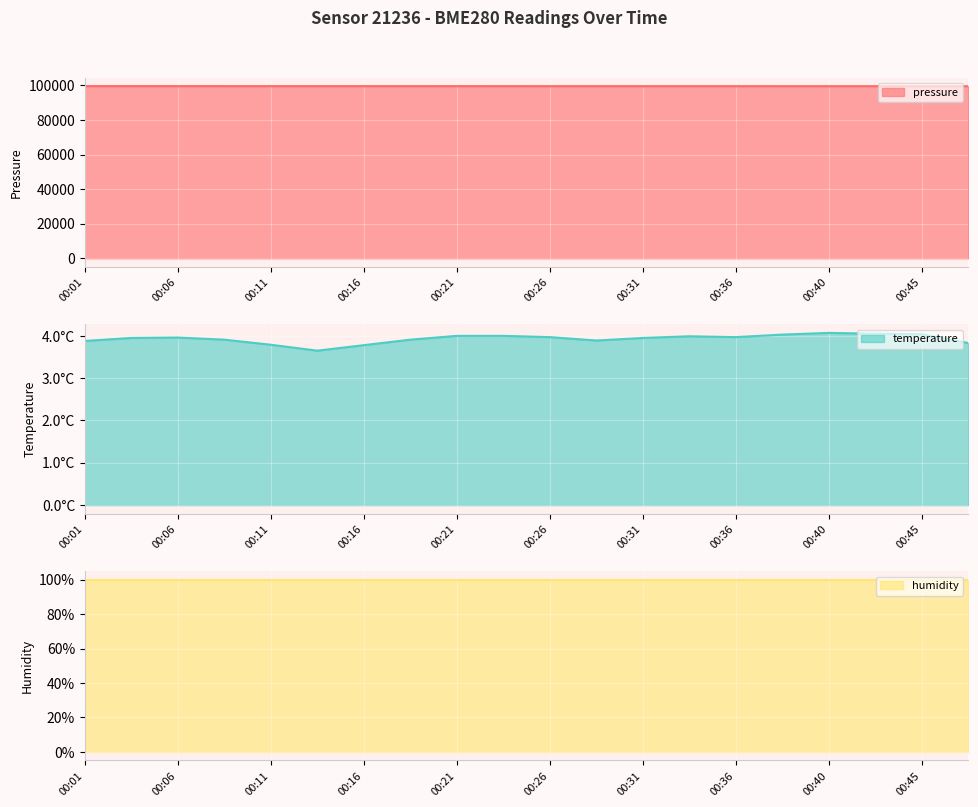

What is the lowest value of the pressure series?

99563.8